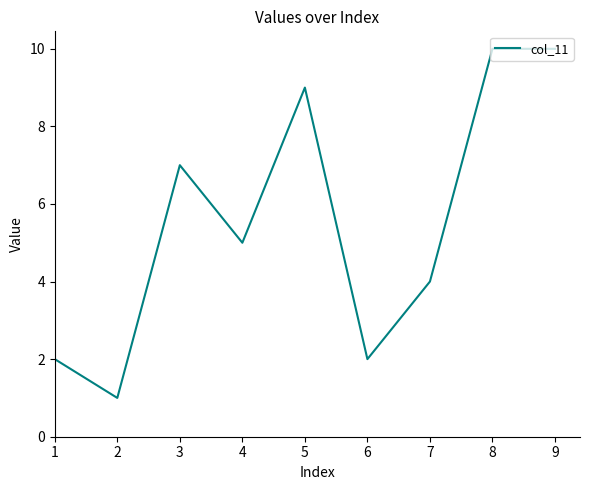

What is the greatest value displayed?

10